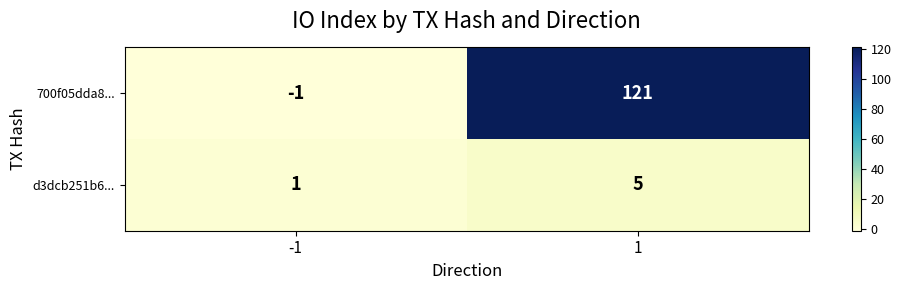

What is the total value across all series at 1?

126